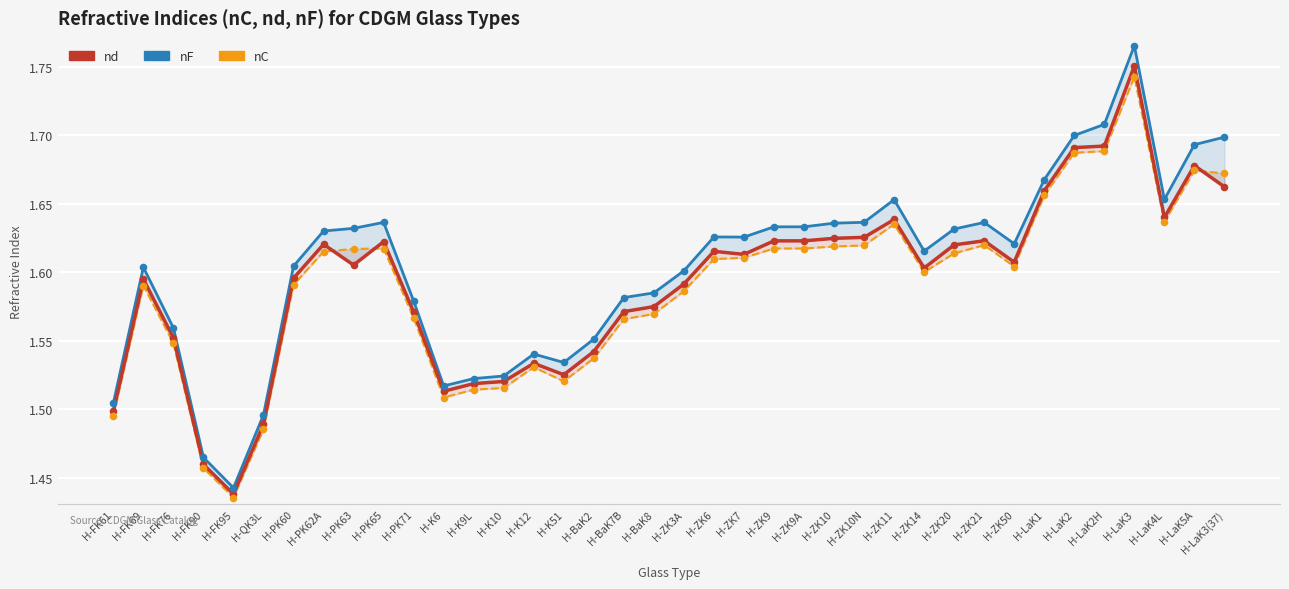

Which series has the largest Y range (max minus min)?

nF (blue line)